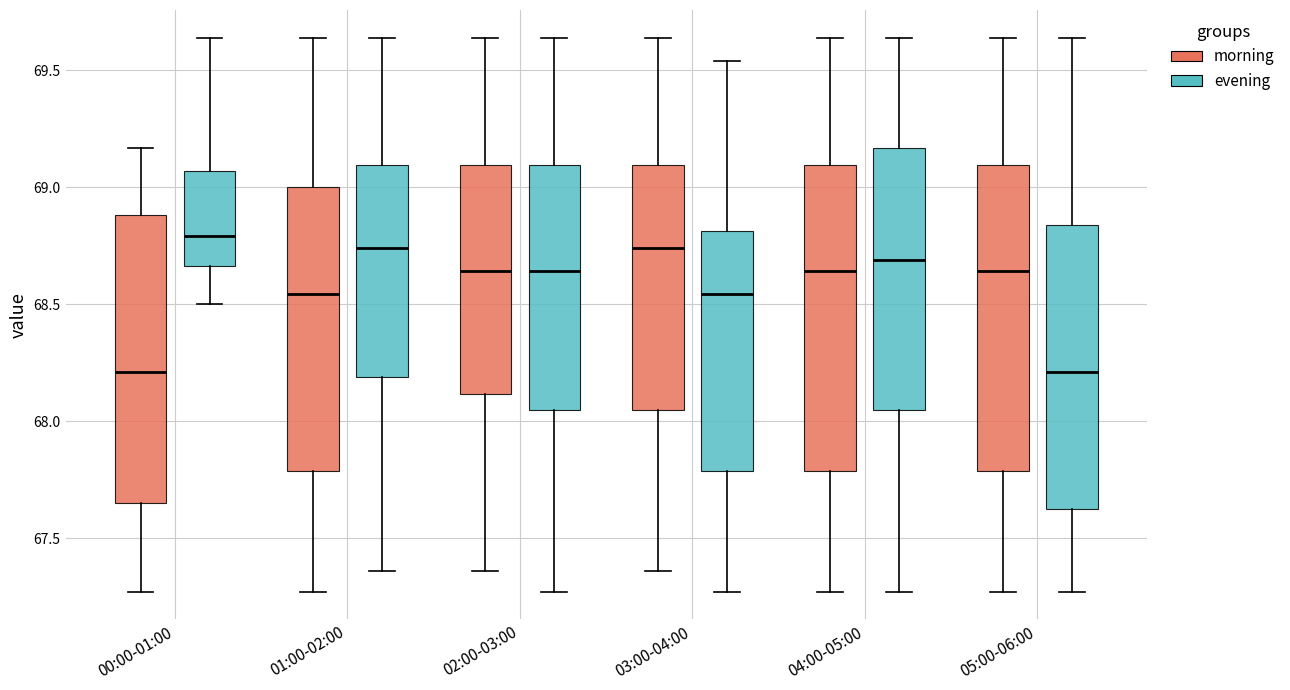

Where does the upper whisker of the box for 04:00-05:00 (morning) end on the y-axis? The values are not printed on the chart, so give them approximately, as read against the axis.

69.65